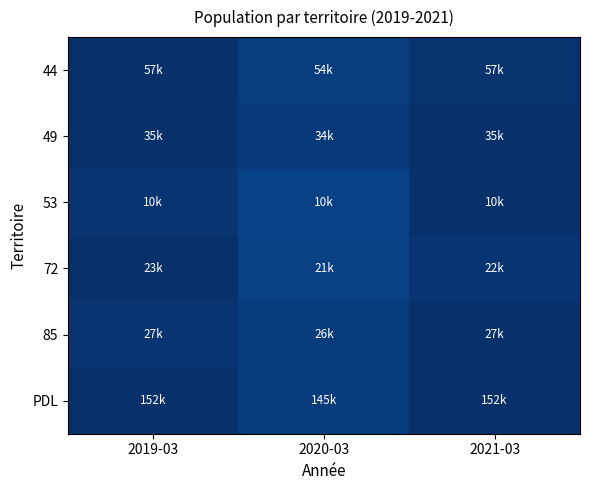

Reading right to left, list all the values displayed in this chart.

44: 2021-03=1.0	2020-03=0.9	2019-03=1.0
49: 2021-03=1.0	2020-03=1.0	2019-03=1.0
53: 2021-03=1.0	2020-03=0.9	2019-03=1.0
72: 2021-03=1.0	2020-03=0.9	2019-03=1.0
85: 2021-03=1.0	2020-03=1.0	2019-03=1.0
PDL: 2021-03=1.0	2020-03=1.0	2019-03=1.0